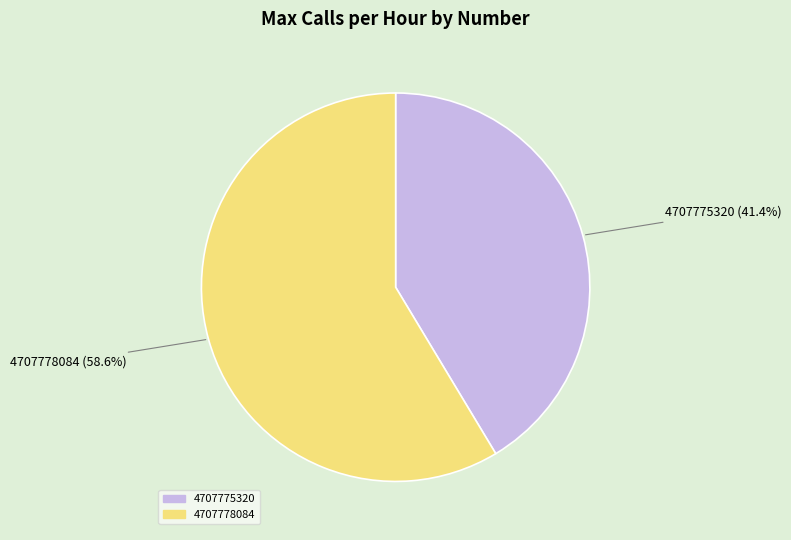

Which has a higher value, 4707775320 or 4707778084?

4707778084